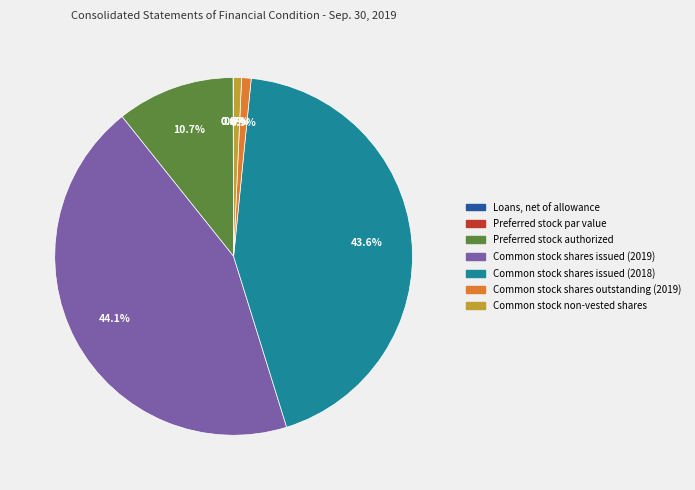

Does any single category account for the majority?

No